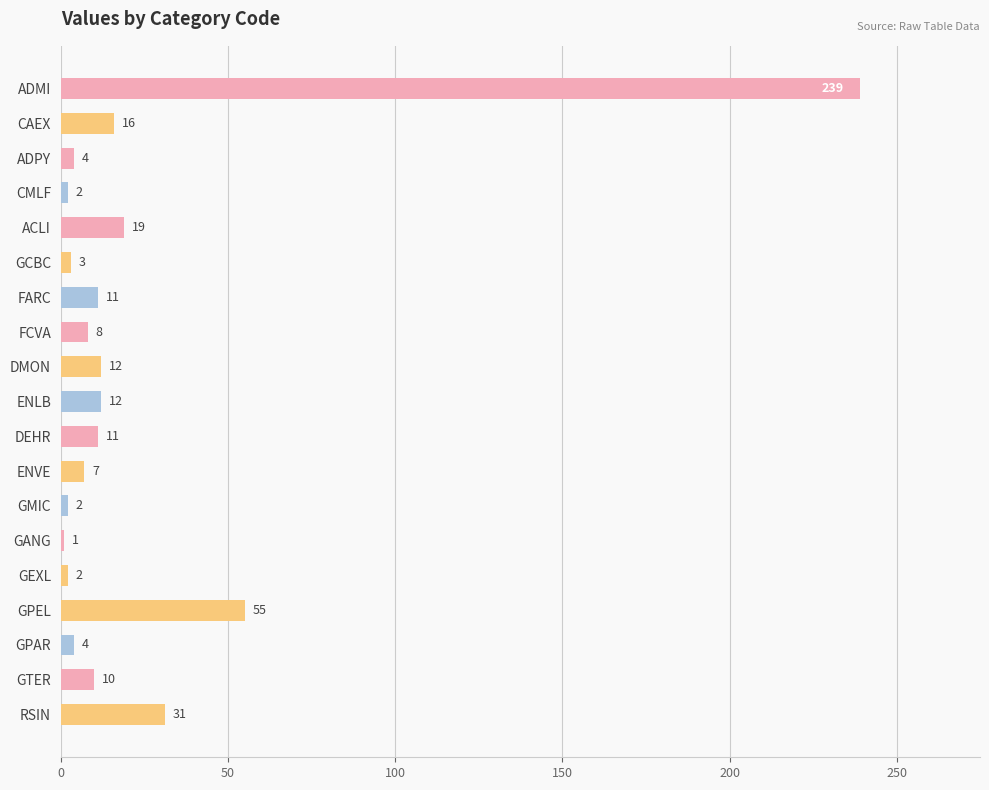

What is the label of the 2nd bar from the top?

CAEX